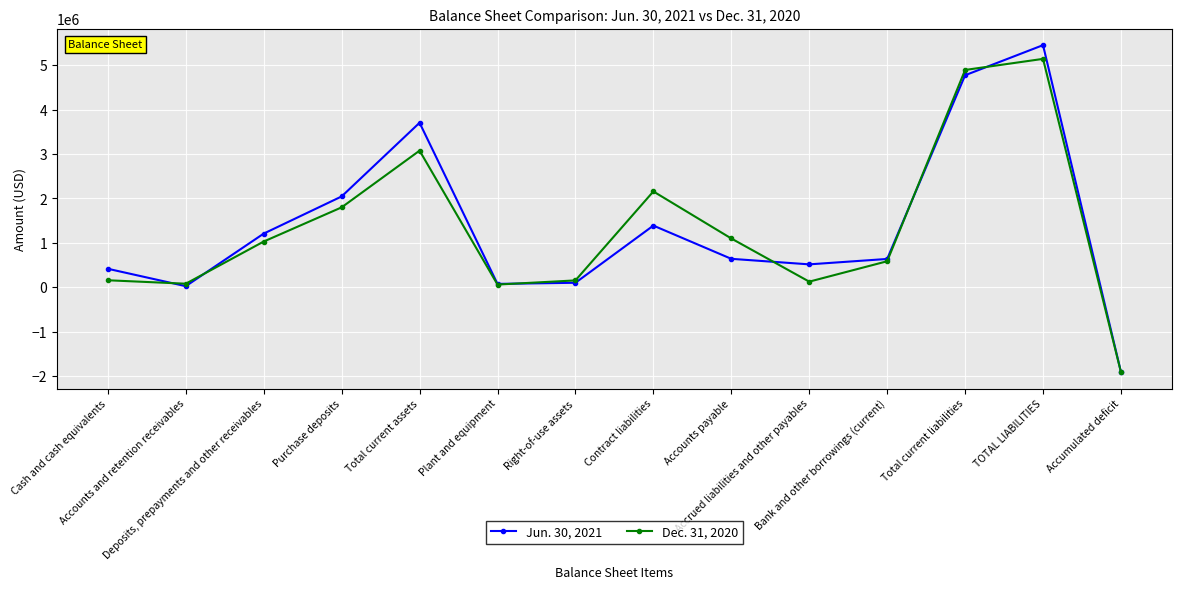

Which category has the highest value in the Jun. 30, 2021 series?

TOTAL LIABILITIES